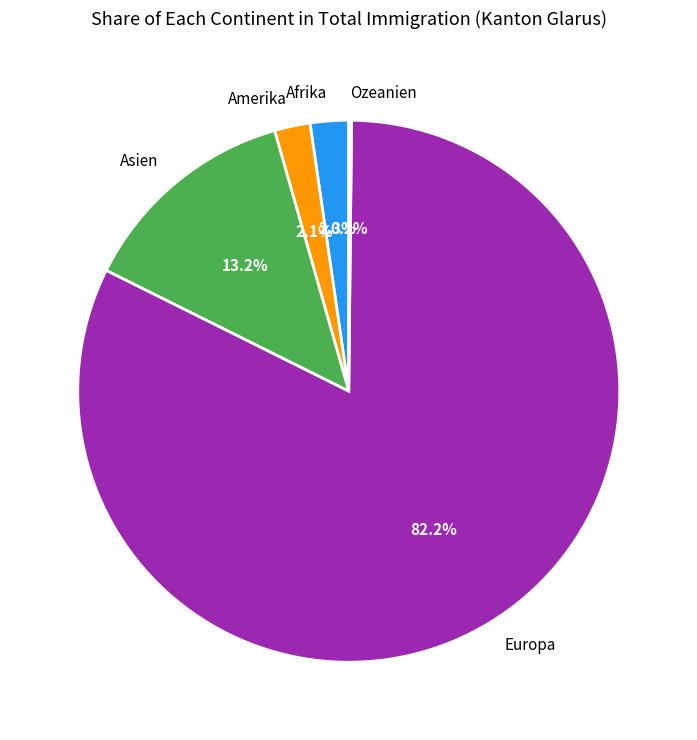

Which has a higher value, Europa or Amerika?

Europa